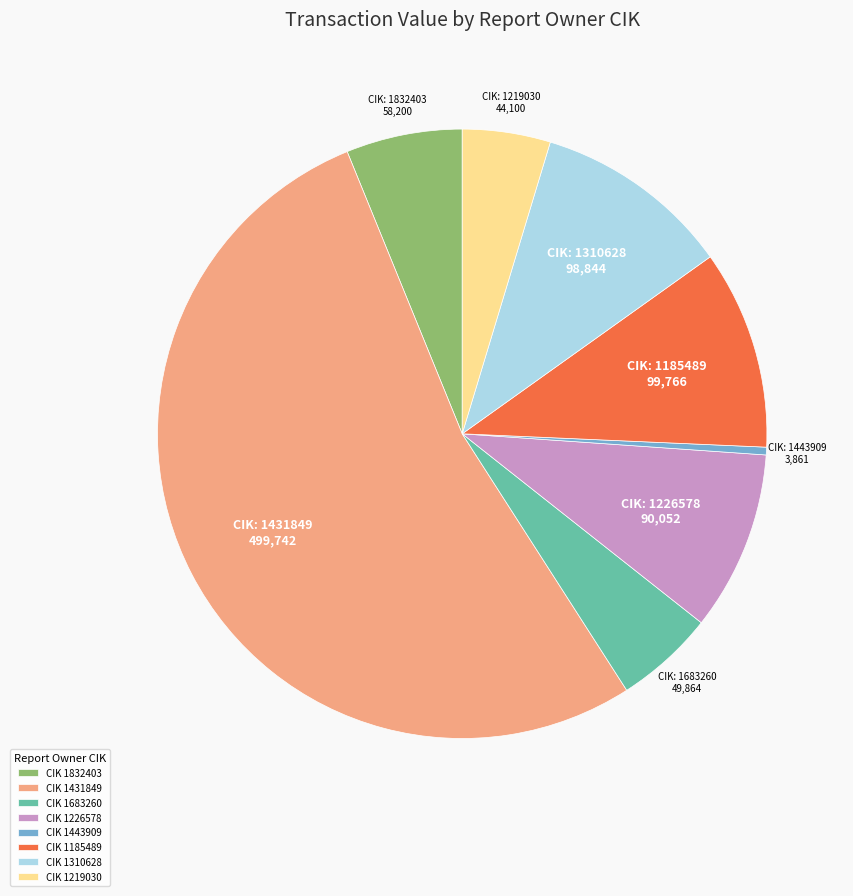

Is there a majority slice in this chart?

Yes